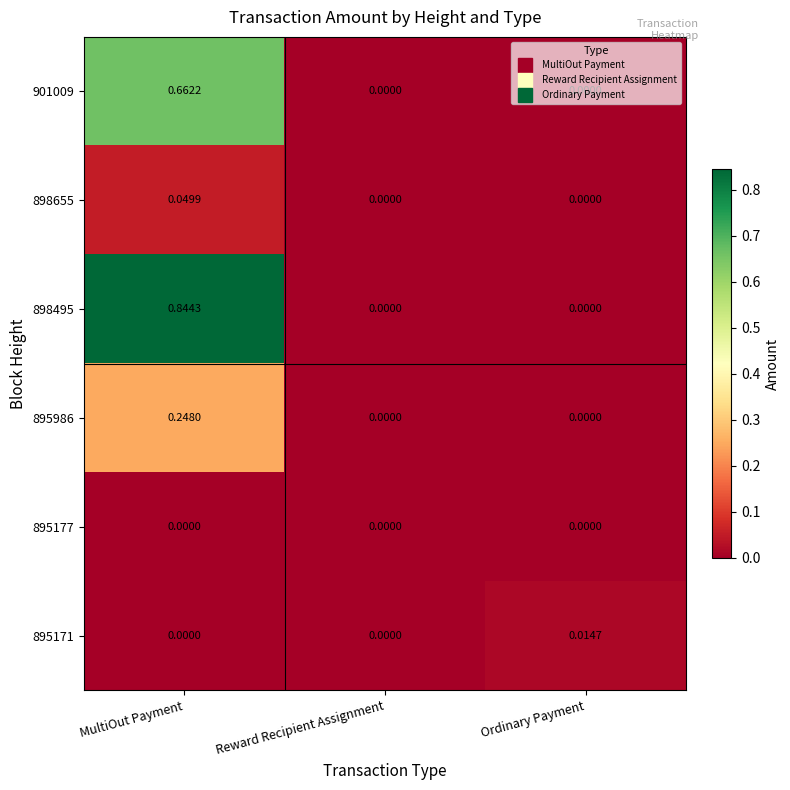

Is the value of 895171 at Ordinary Payment greater than the value of 898495 at MultiOut Payment?

No